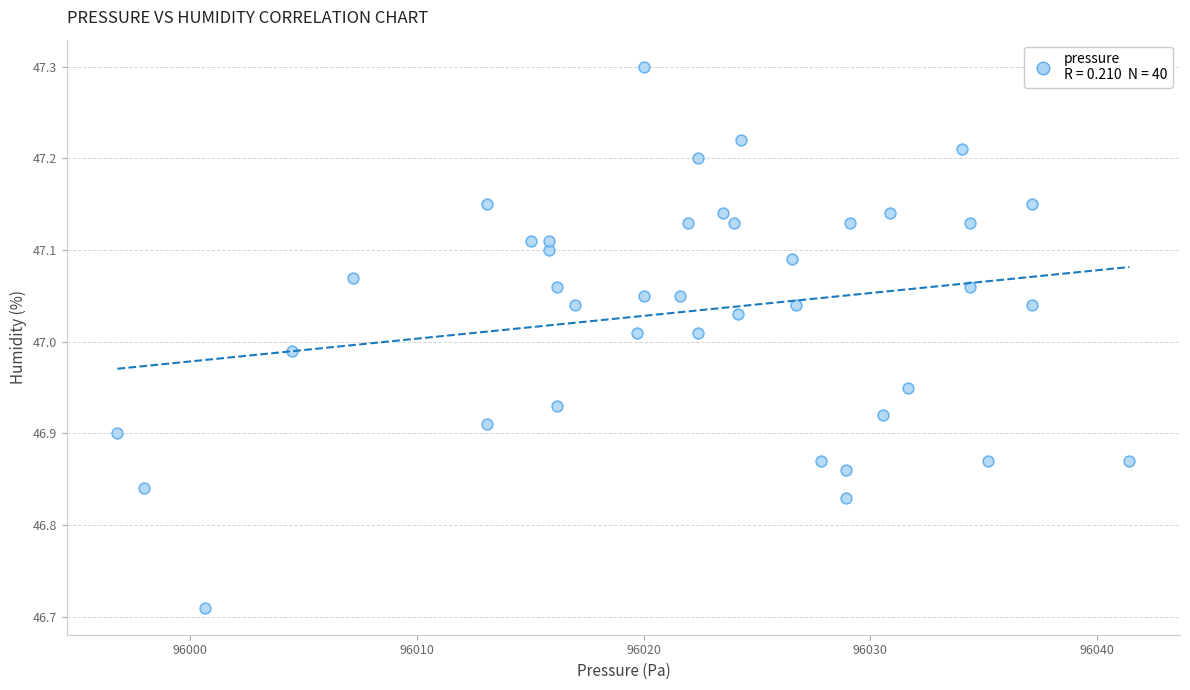

What is the range of Y values (max minus min)?

0.6